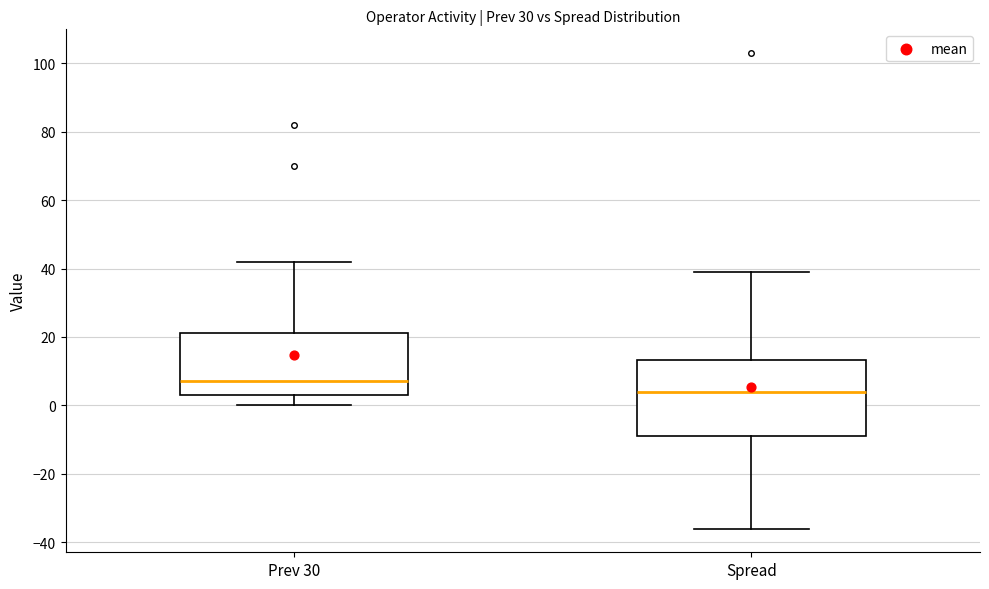

Which box has the lowest median line?

Spread